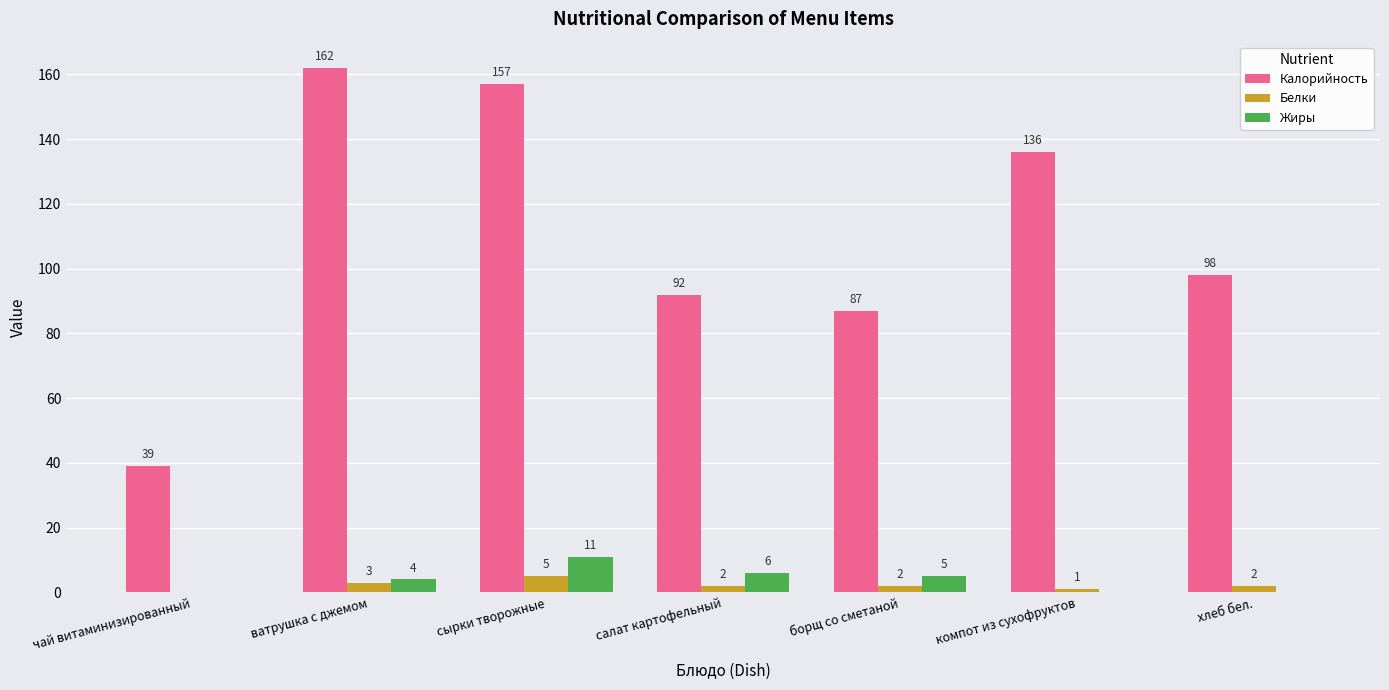

Reading left to right, transcribe all the data shown in this chart.

Калорийность: 39	162	157	92	87	136	98
Белки: 0	3	5	2	2	1	2
Жиры: 0	4	11	6	5	0	0